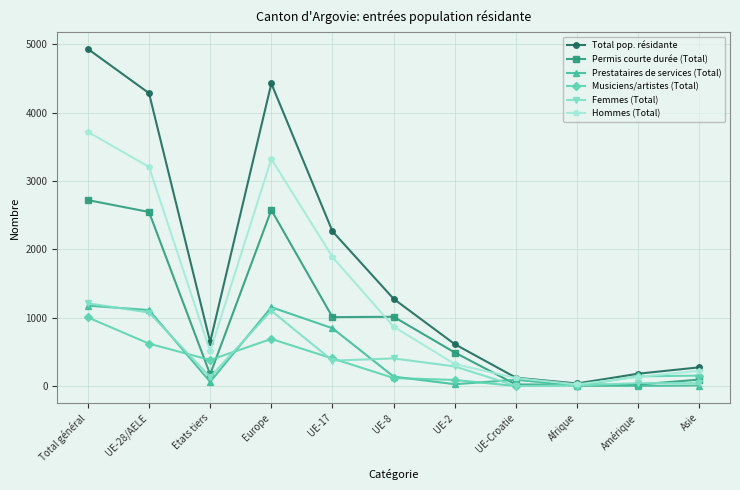

Which series has the widest spread of values?

Total pop. résidante